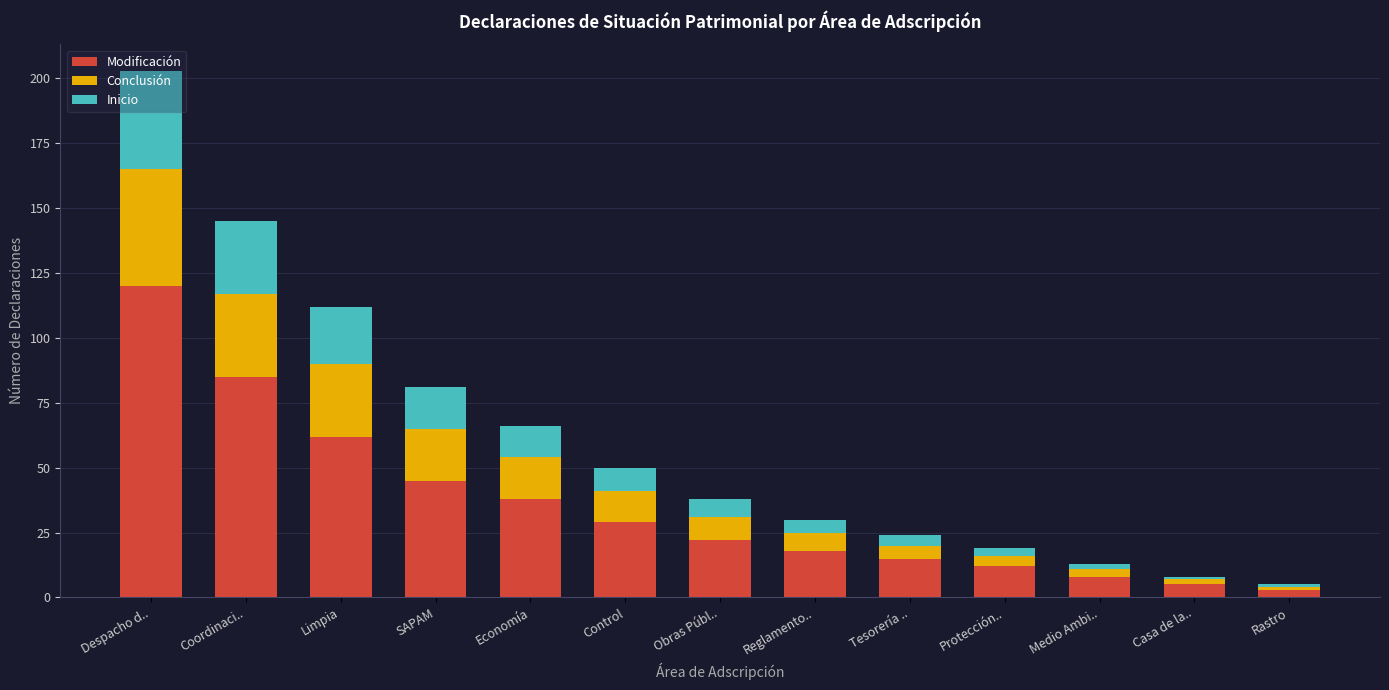

Which category has the highest value in the Modificación series?

Despacho d..